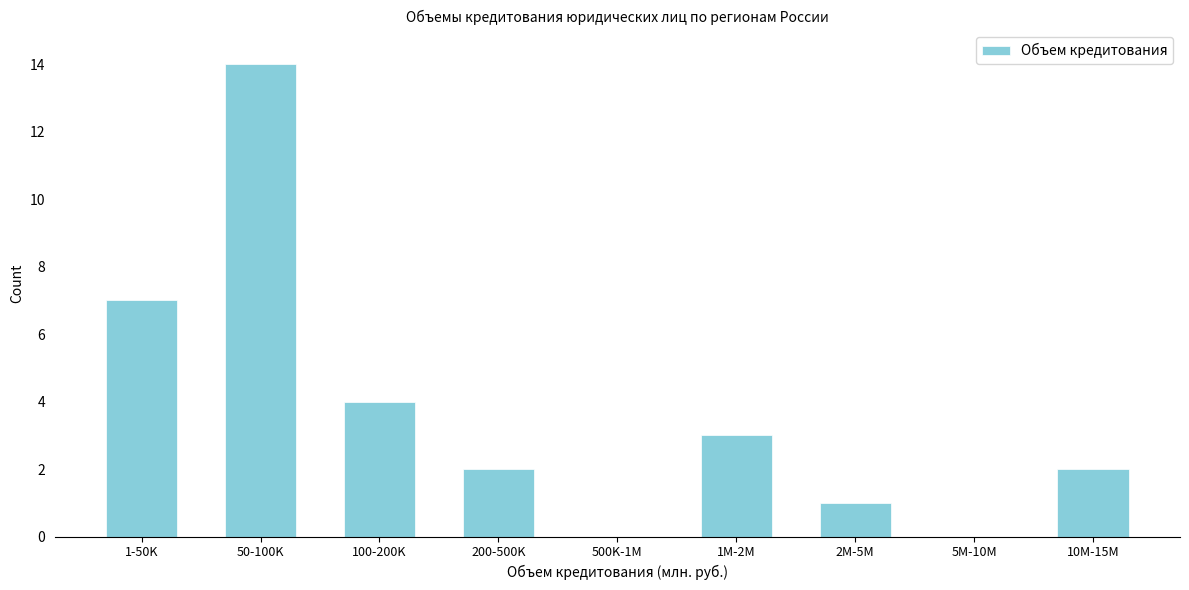

Reading right to left, transcribe all the data shown in this chart.

10M-15M=2	5M-10M=0	2M-5M=1	1M-2M=3	500K-1M=0	200-500K=2	100-200K=4	50-100K=14	1-50K=7